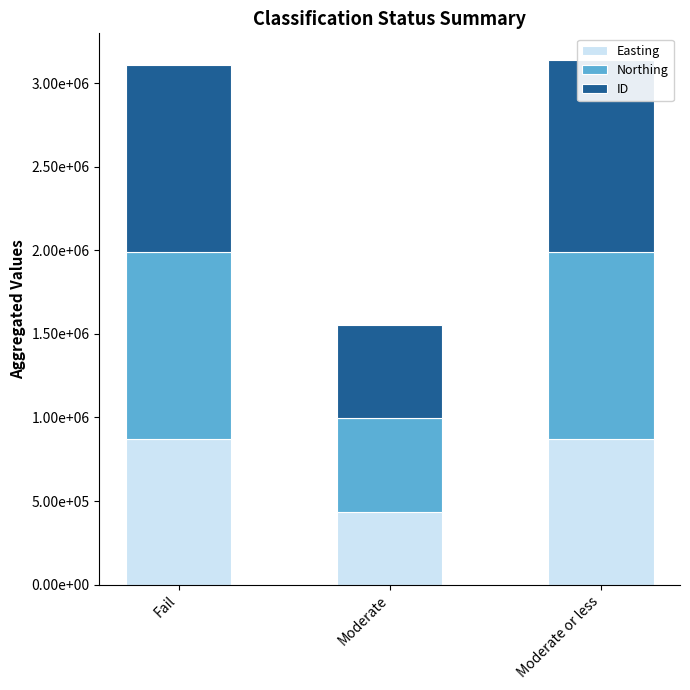

How many data points in Easting are less than 873950?

1